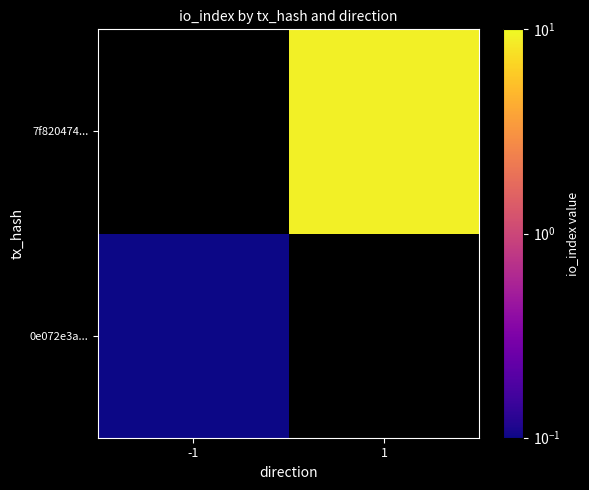

Is the value of 7f820474... at 1 greater than the value of 0e072e3a... at 1?

No